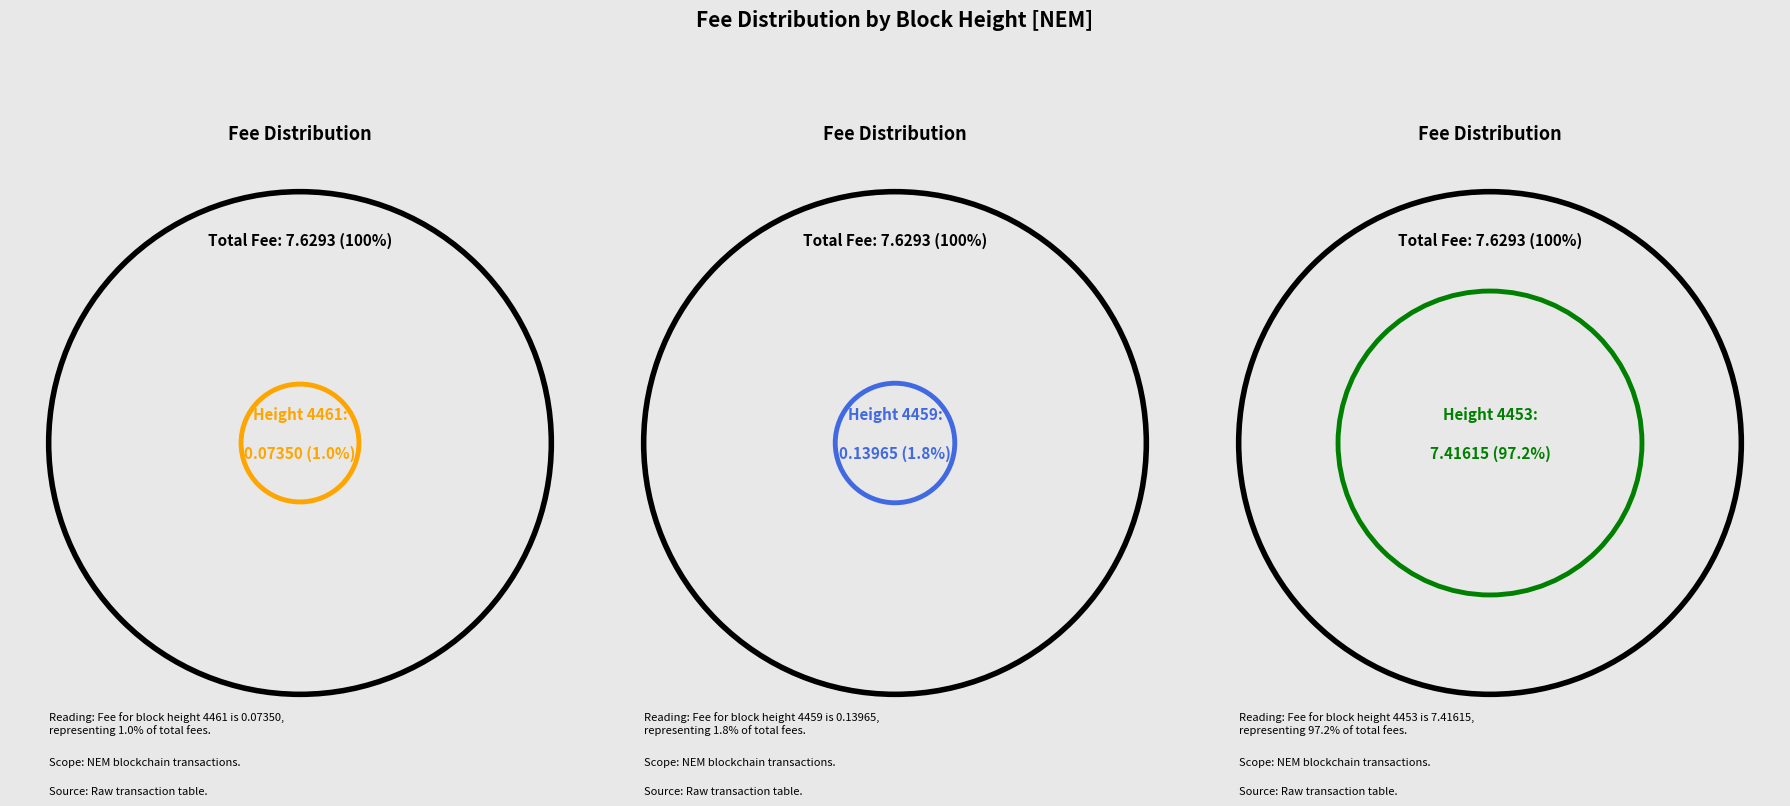

Is it true that 4461 is 11% of the pie?

False